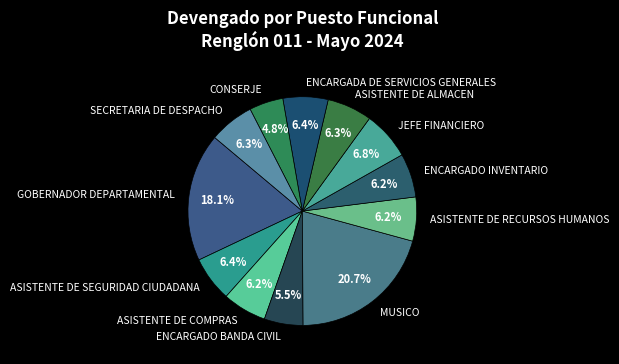

To the nearest percent, what percentage of the pie is ASISTENTE DE RECURSOS HUMANOS?

6%